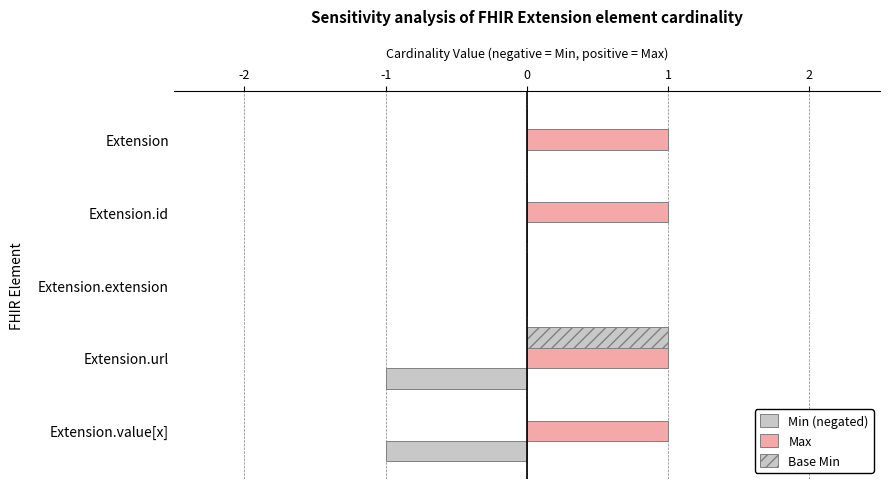

Which series has the largest total across all categories?

Max